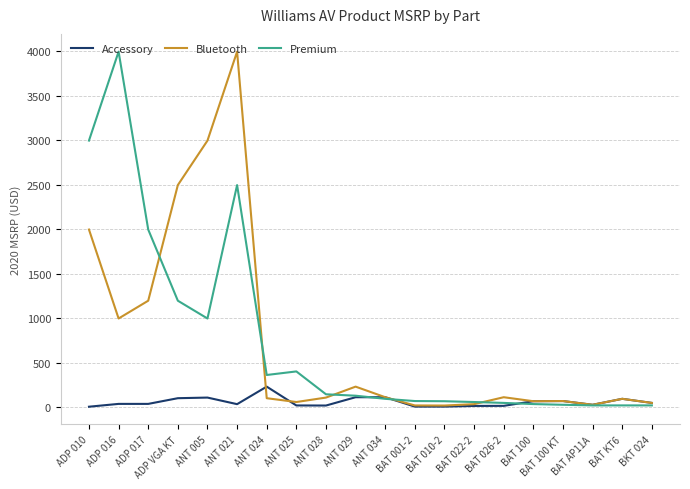

True or false: Accessory and Premium cross at least once.

True